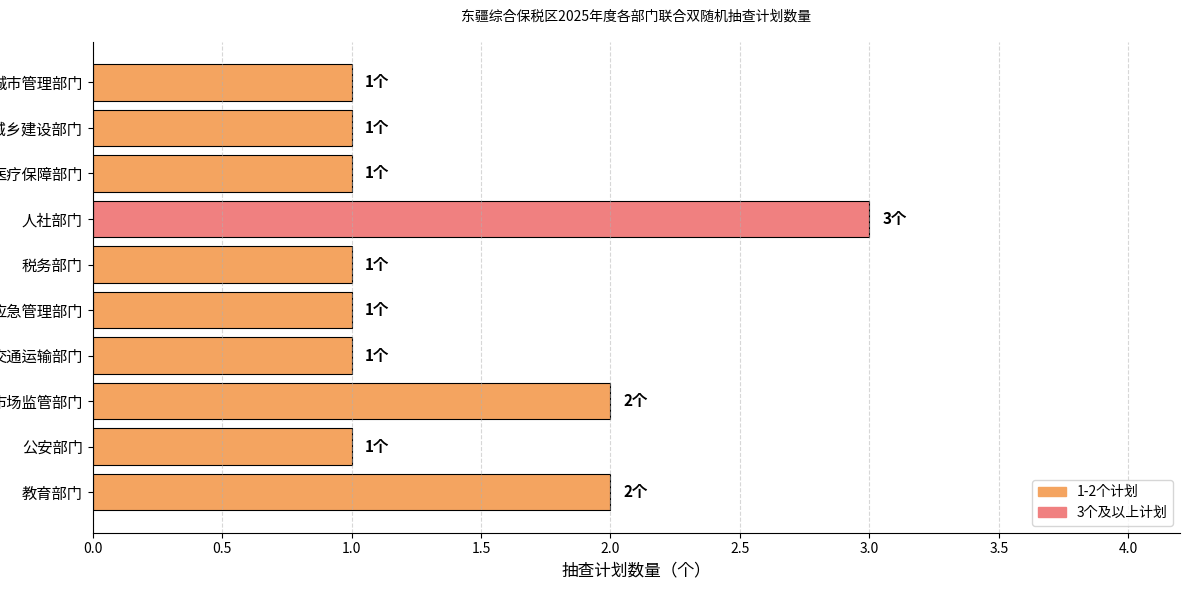

What is the greatest value displayed?

3